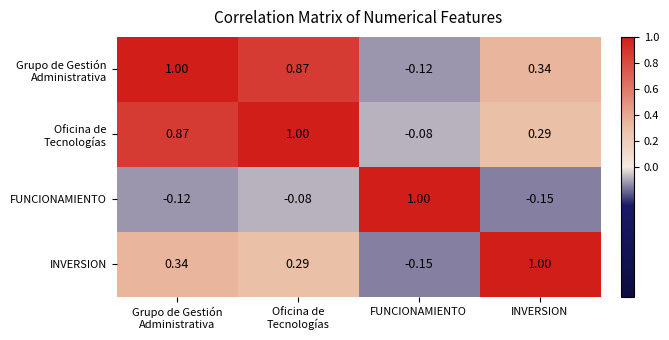

At how many categories does at least one series exceed 0?

4